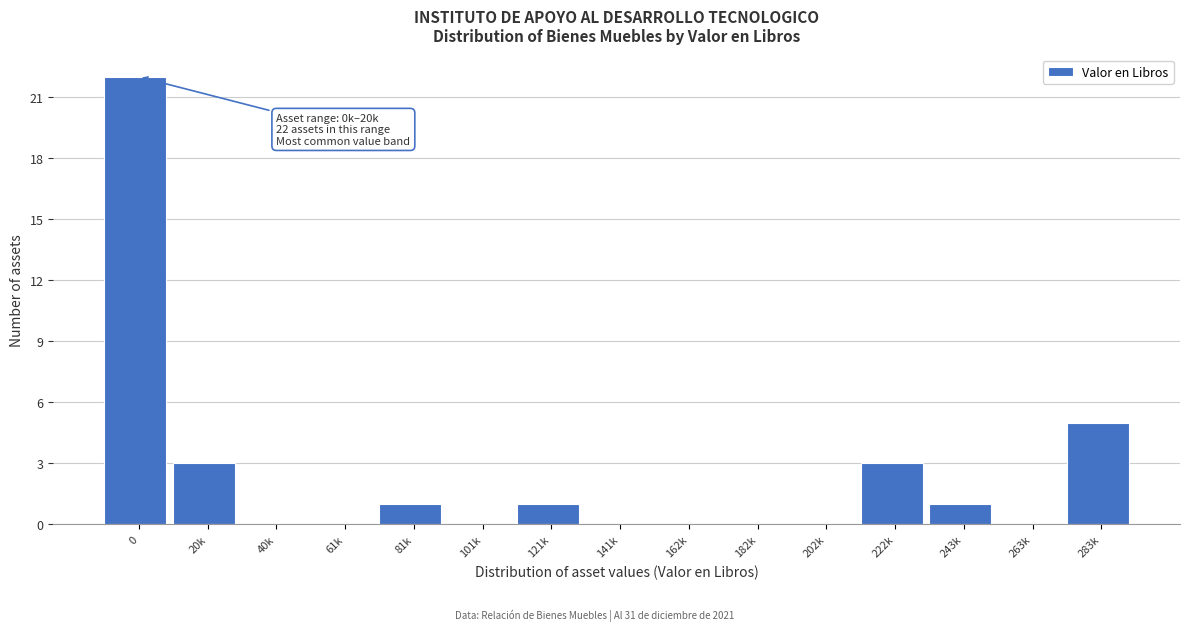

Reading left to right, transcribe all the data shown in this chart.

0=22	20k=3	40k=0	61k=0	81k=1	101k=0	121k=1	141k=0	162k=0	182k=0	202k=0	222k=3	243k=1	263k=0	283k=5